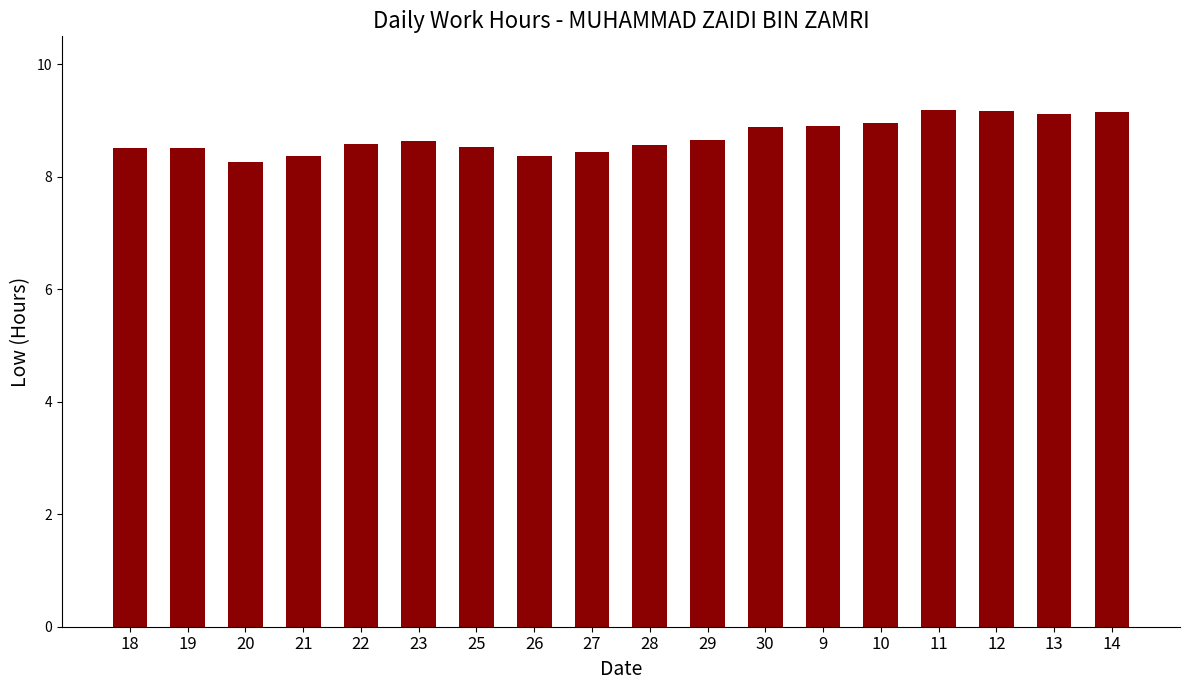

What is the label of the 16th bar from the right?

20